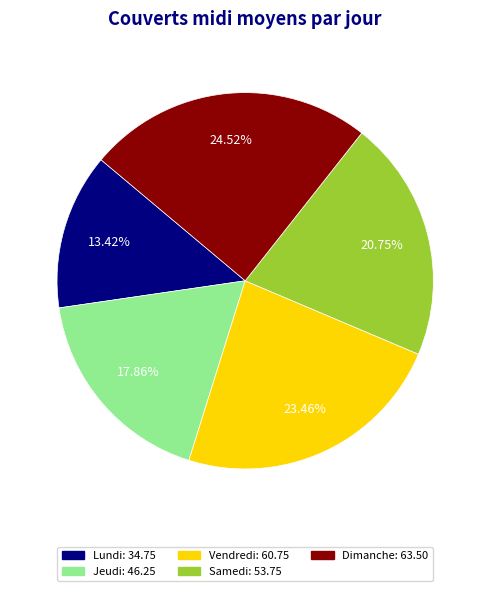

How many segments does this pie chart have?

5